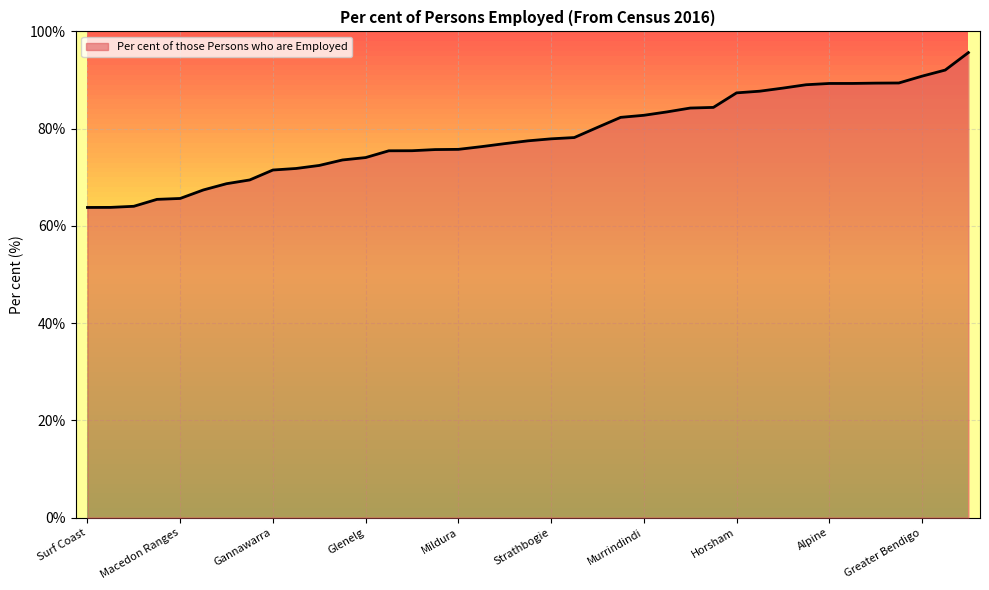

Which category has the lowest value across all series?

Surf Coast